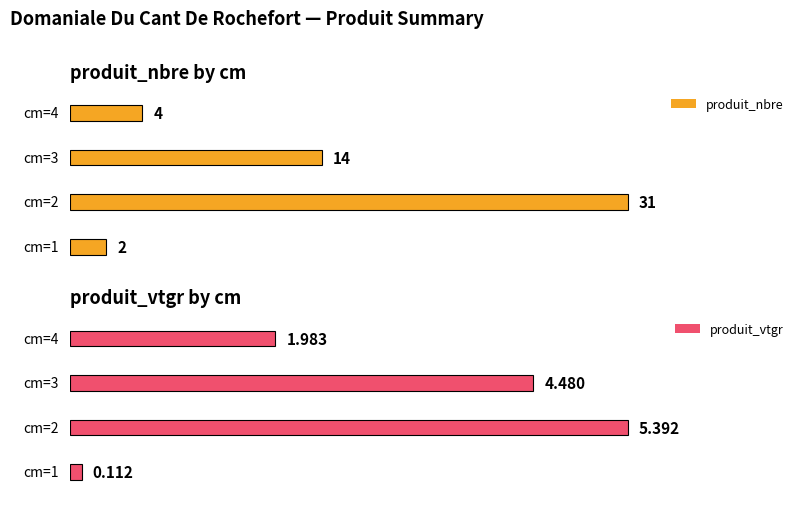

Rank the categories by produit_nbre value from highest to lowest.

2, 3, 4, 1